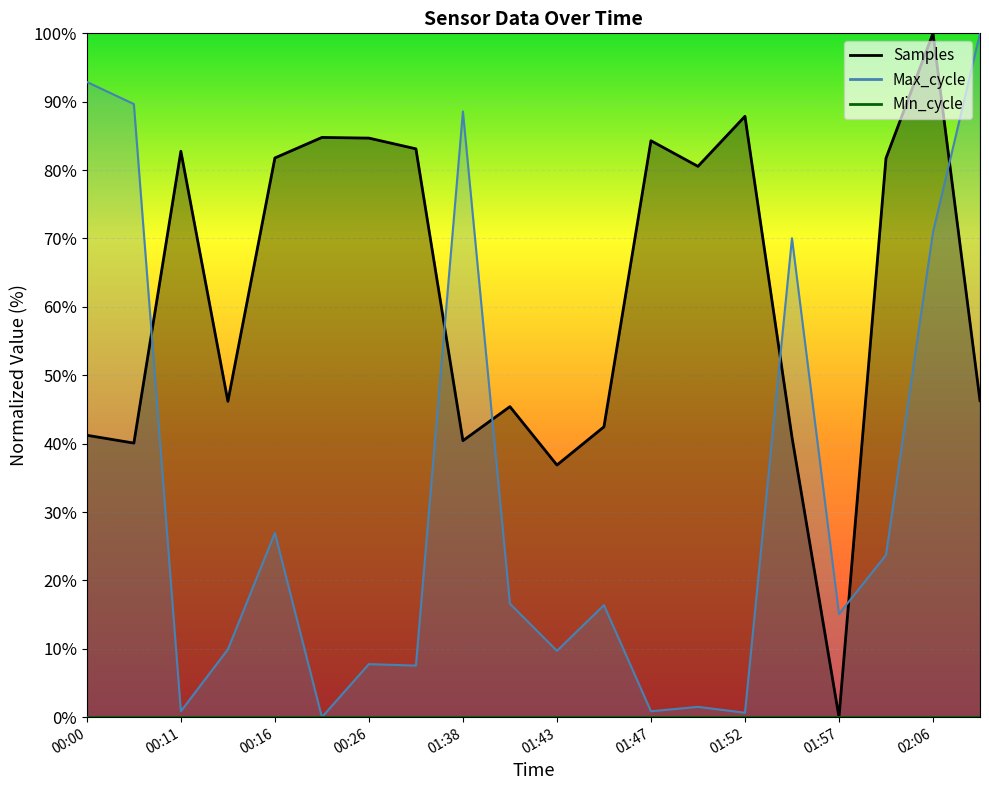

Where do Max_cycle and Samples first cross each other?

00:03 and 00:11